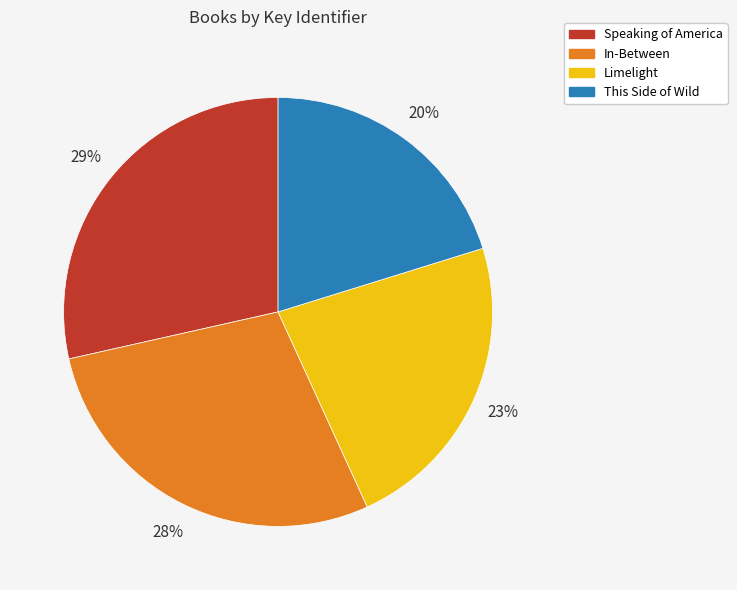

How many segments does this pie chart have?

4